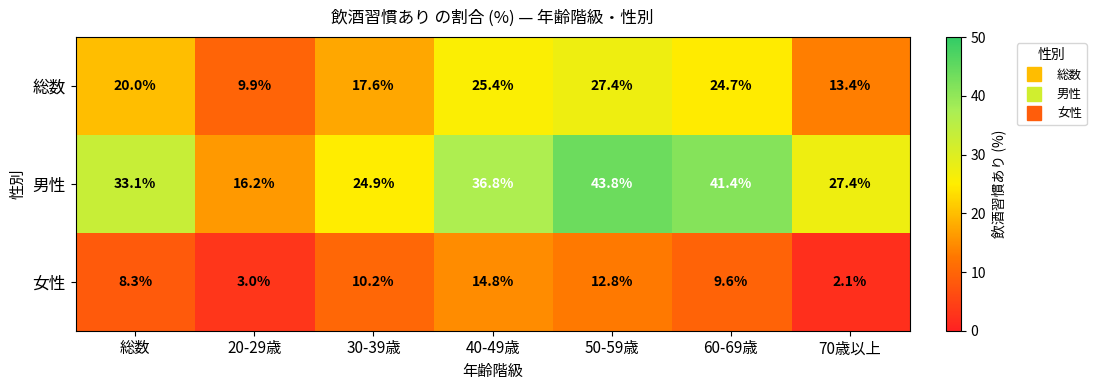

Read the 総数 value at 30-39歳.

17.6